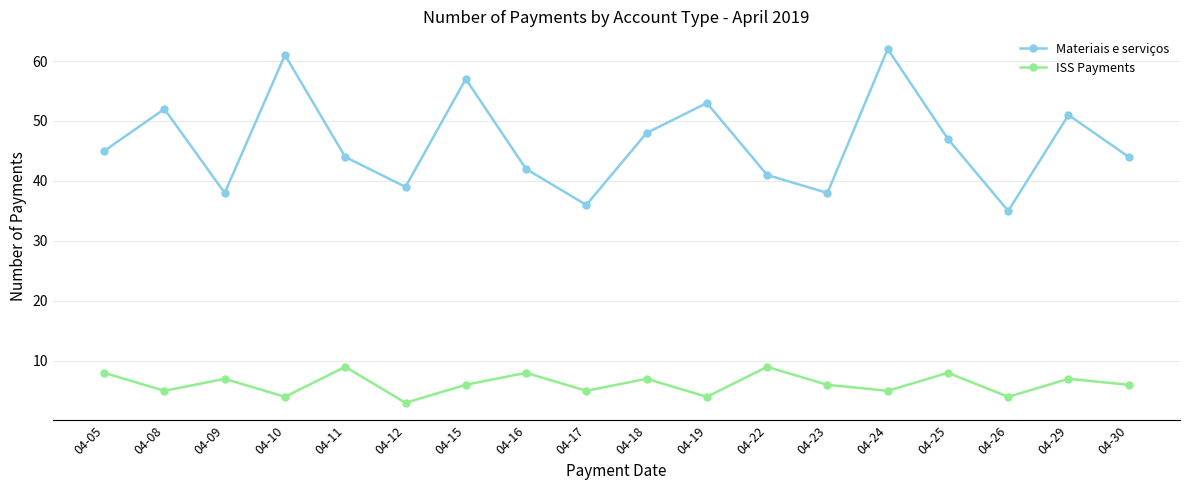

True or false: Materiais e serviços has more than 2 points higher than both neighbors.

True